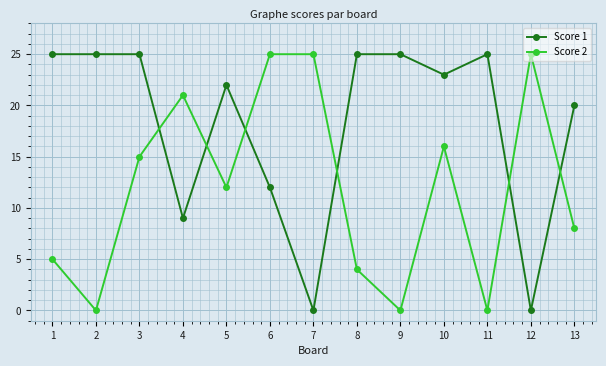

List the series in order of their overall mean, highest first.

Score 1, Score 2